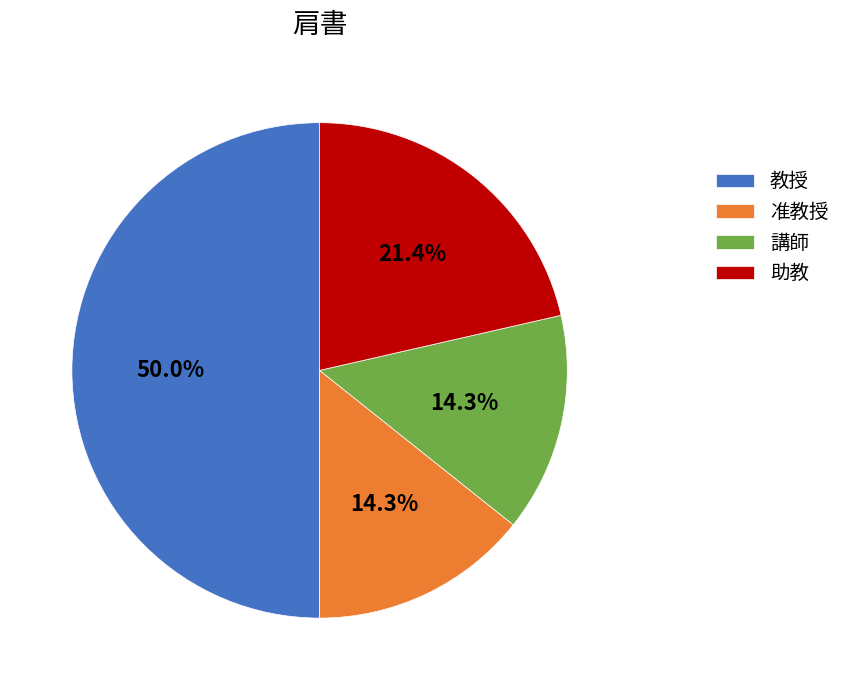

Do 助教 and 教授 together represent more than half of the pie?

Yes